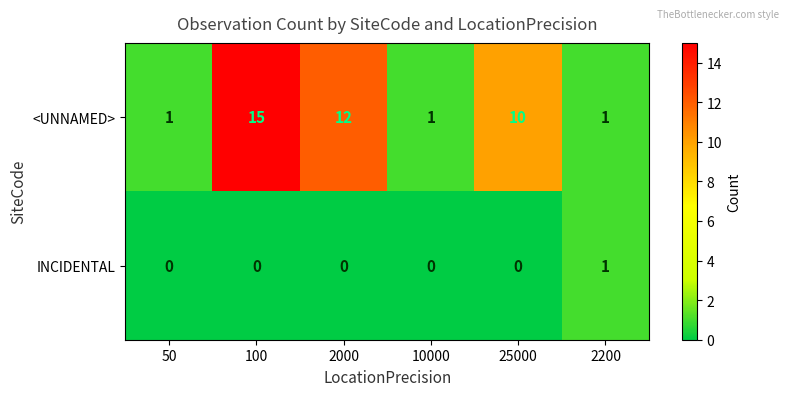

What is the total value across all series at 2000?

12